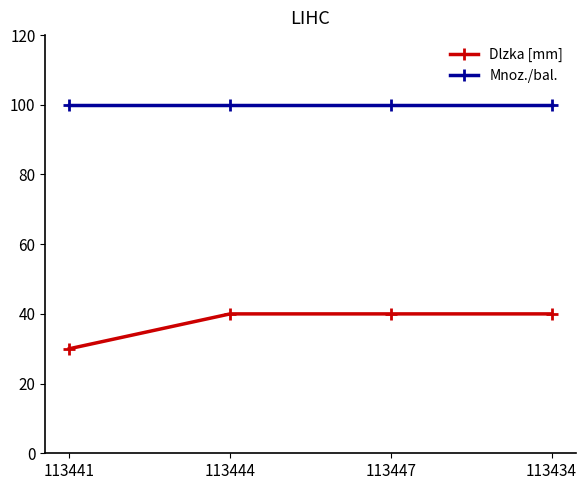

True or false: Mnoz./bal. has a value of 100 at 113444.

True